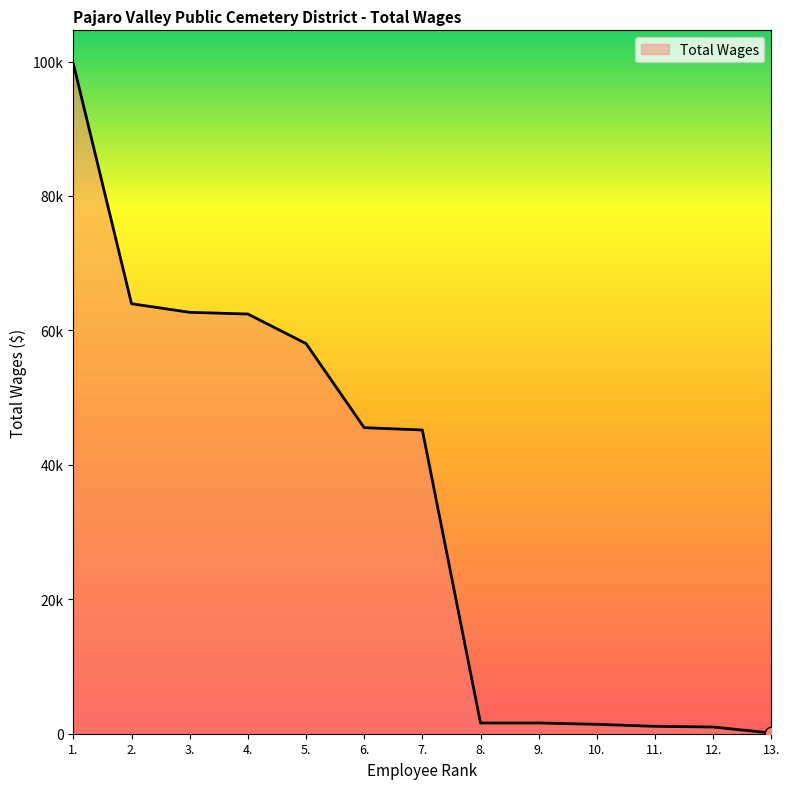

Between 13. and 6., which is larger?

6.